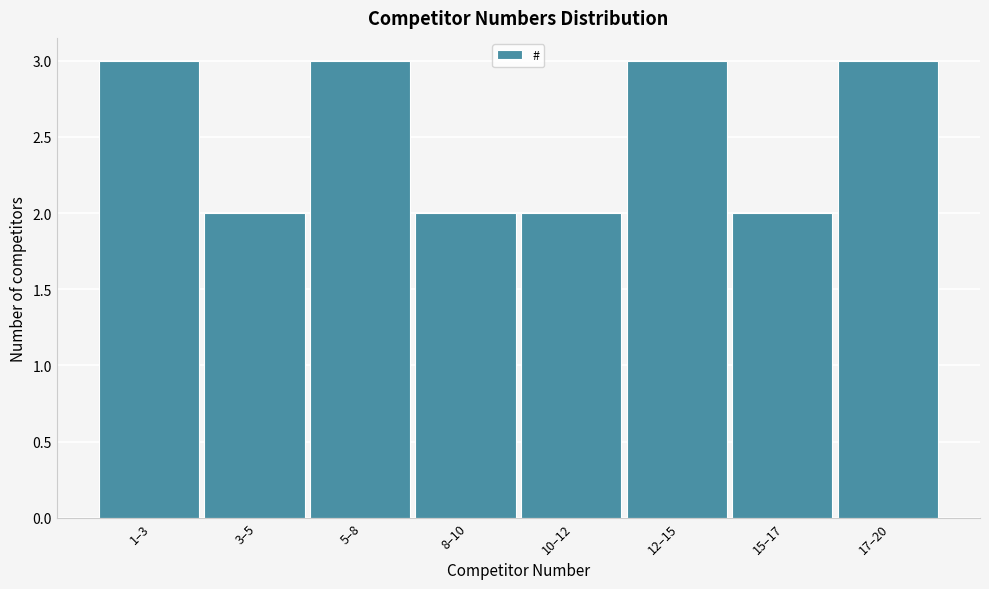

Reading left to right, what are all the values shown in this chart?

1–3=3	3–5=2	5–8=3	8–10=2	10–12=2	12–15=3	15–17=2	17–20=3